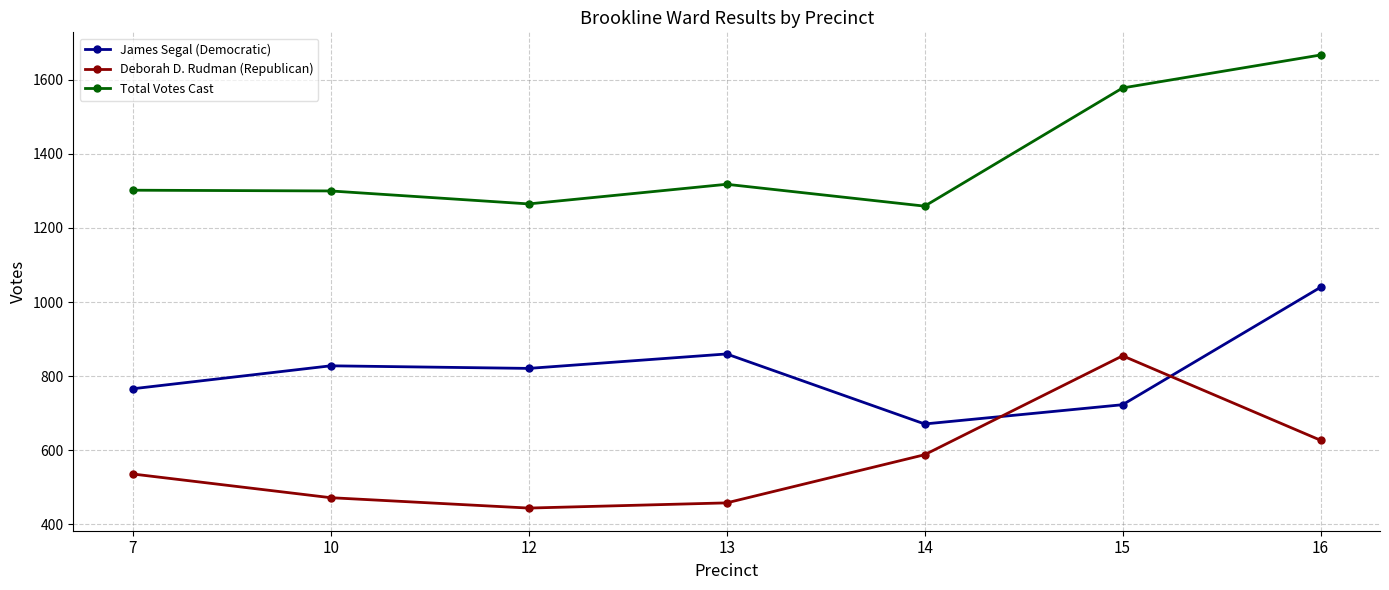

What is the difference between the second highest and minimum values in the James Segal (Democratic) series?

189